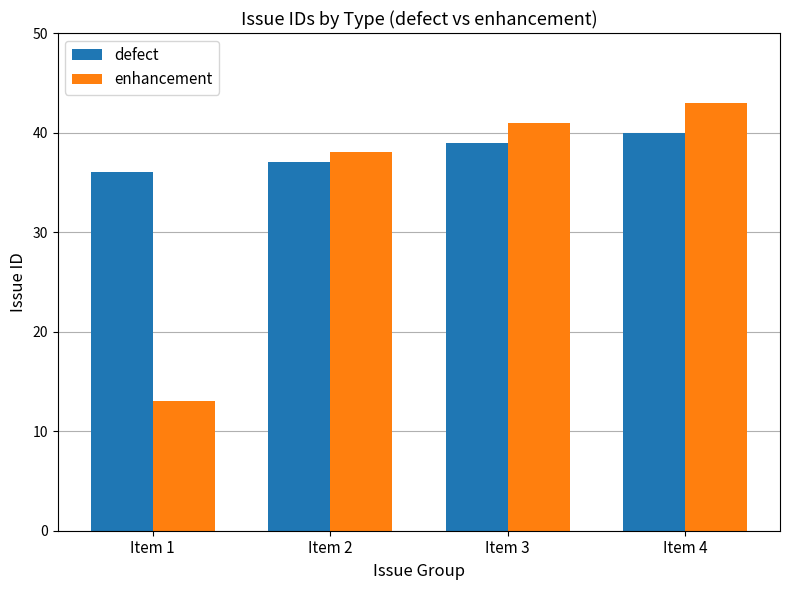

What value does the defect series have at Item 2?

37